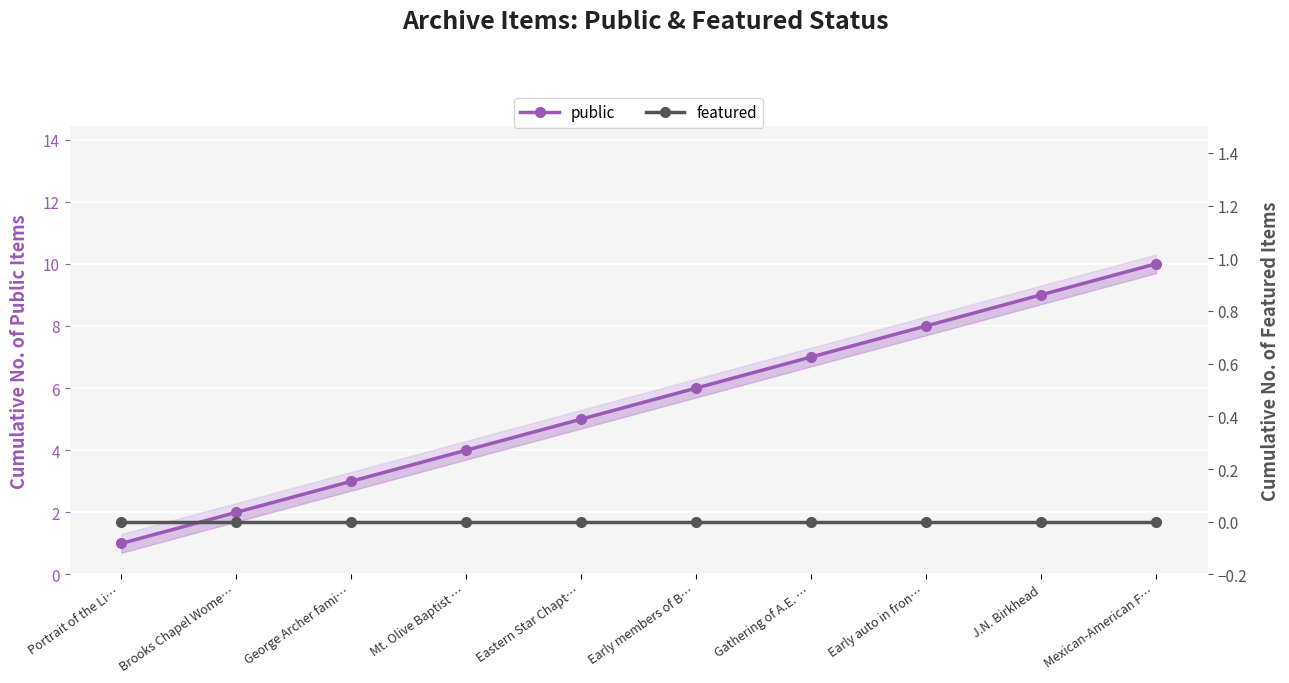

At how many categories does at least one series exceed 8?

2